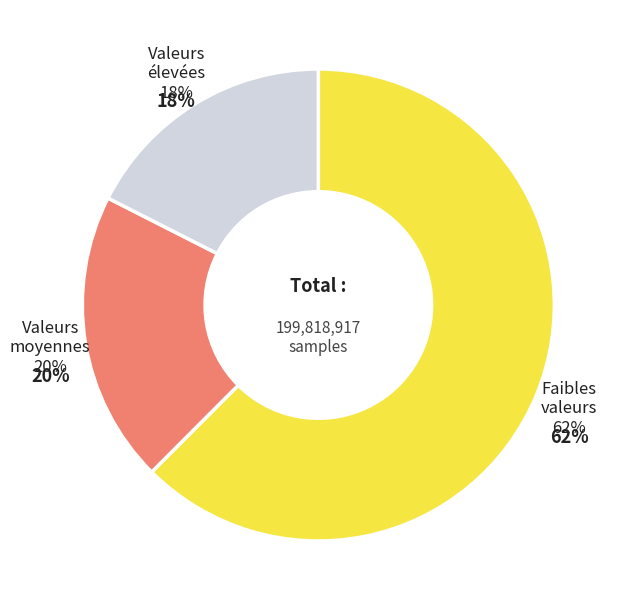

Is 21 the majority of the pie?

No